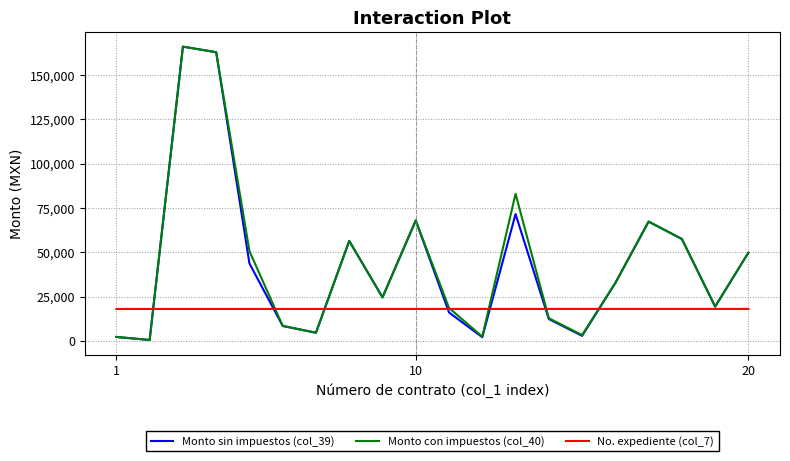

True or false: Monto con impuestos (col_40) has more than 2 points higher than both neighbors.

True